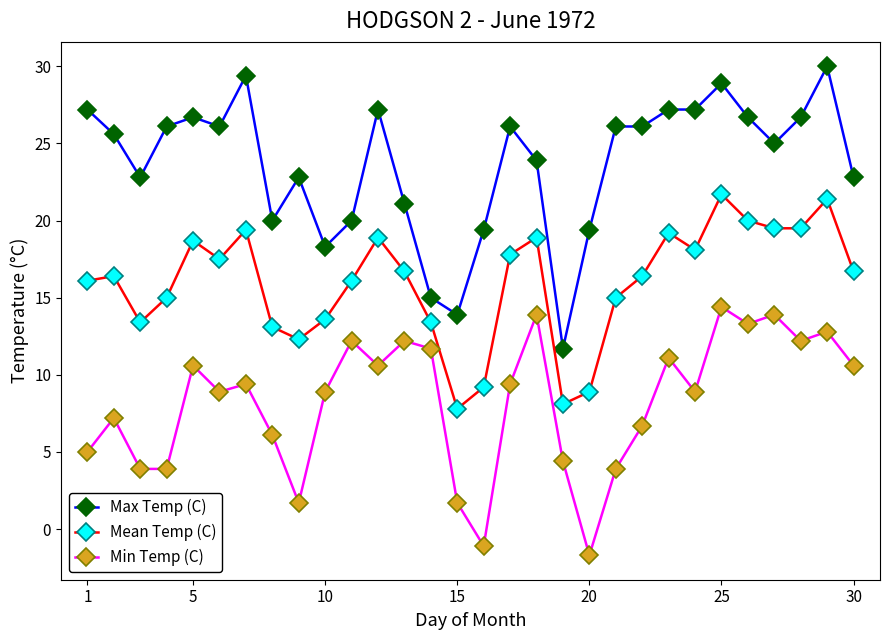

List the series in order of their overall mean, highest first.

Max Temp (C), Mean Temp (C), Min Temp (C)